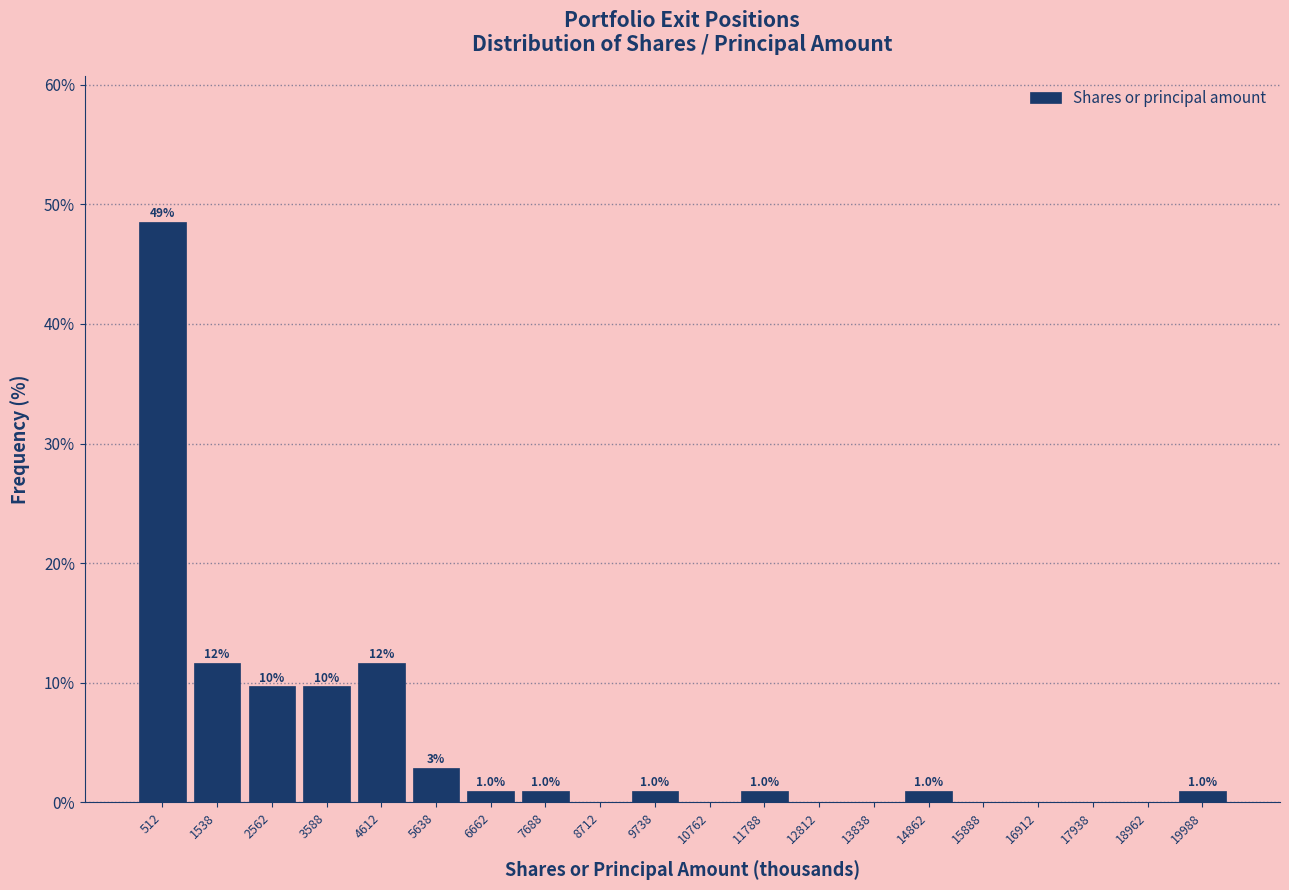

Over which range of the x-axis is the bar tallest?

0 to 1000